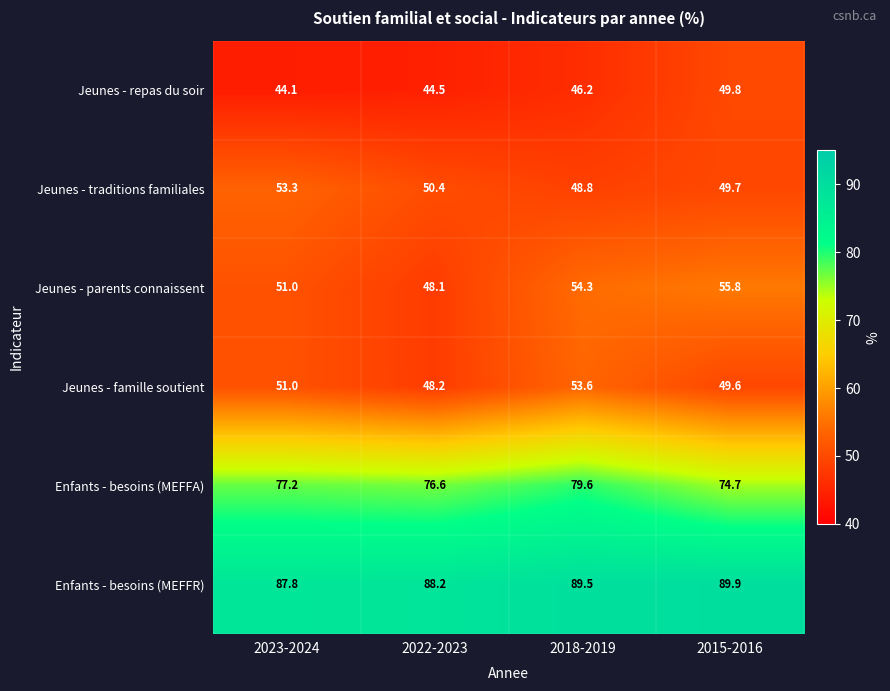

True or false: Jeunes - parents connaissent has a value of 55.8 at 2015-2016.

True